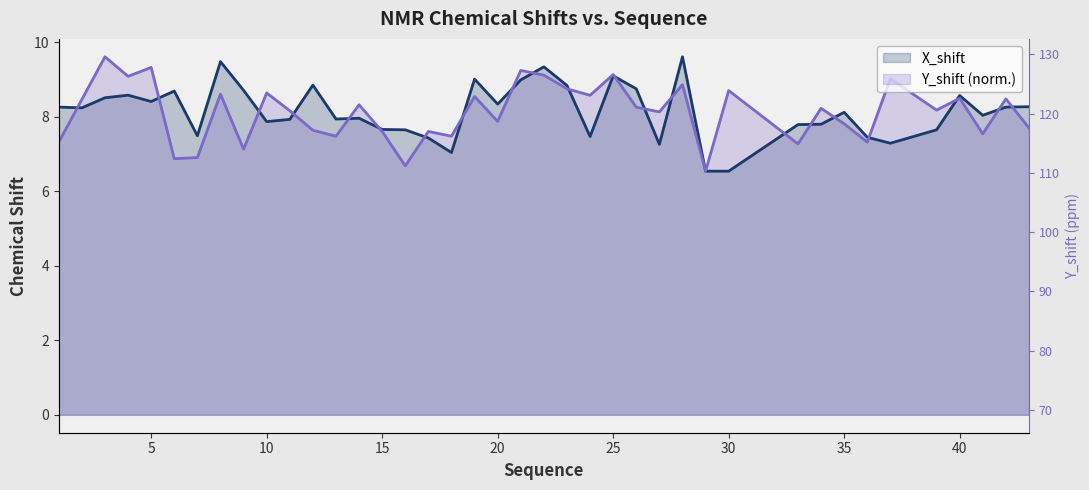

The value of Y_shift at 8 is 8.6. True or false?

True